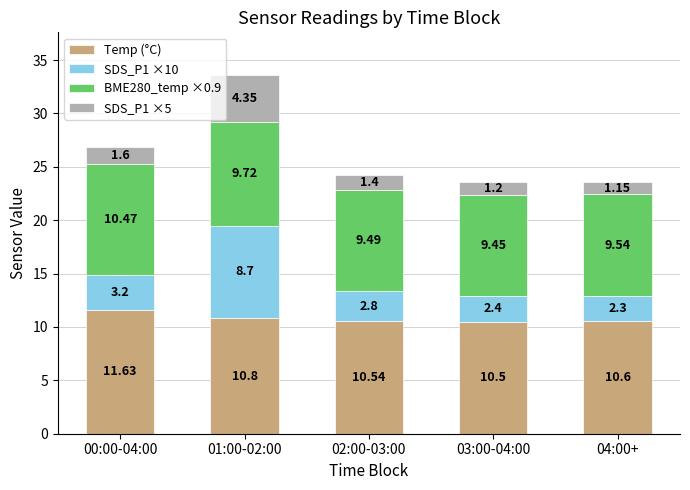

Does the chart contain any negative values?

No